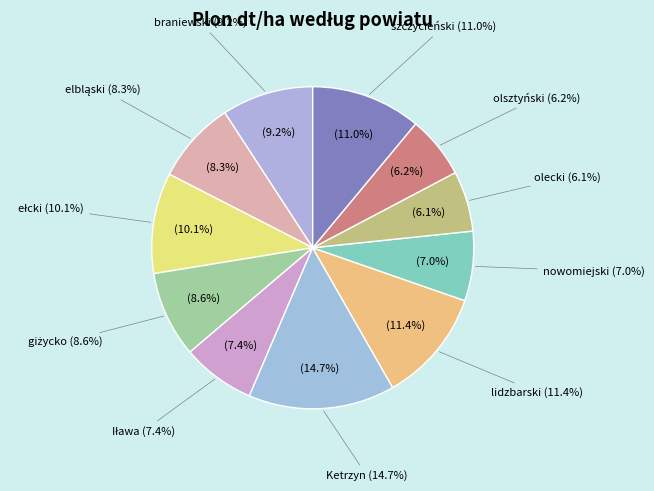

Between olsztyński and olecki, which is larger?

olsztyński